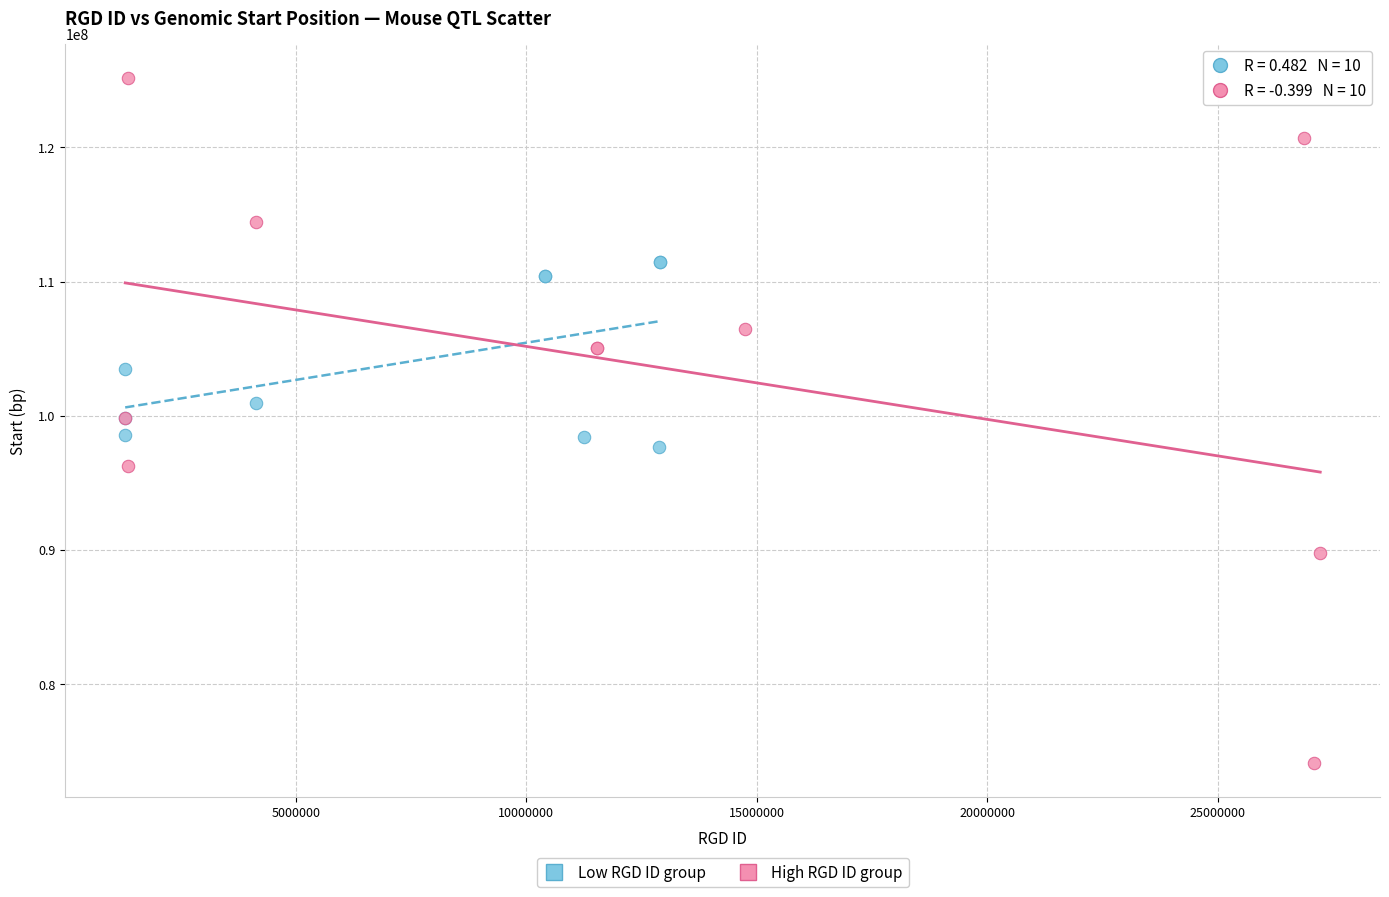

Which series has the largest Y range (max minus min)?

High RGD ID group